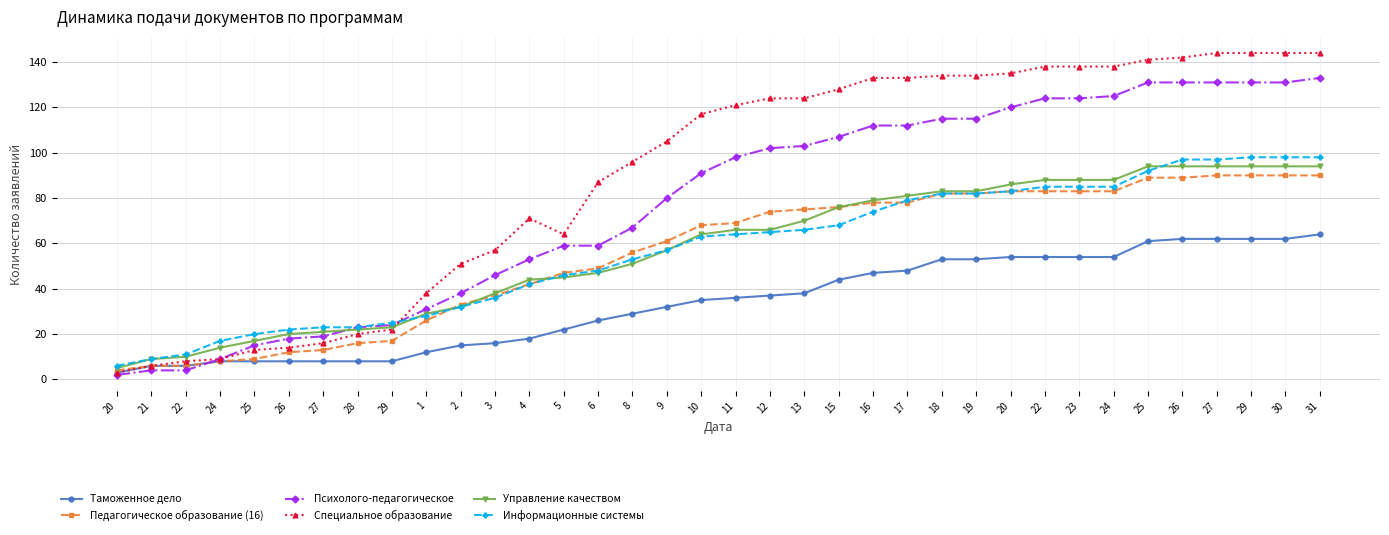

What are all the series names shown in the legend?

Таможенное дело, Педагогическое образование (16), Психолого-педагогическое, Специальное образование, Управление качеством, Информационные системы